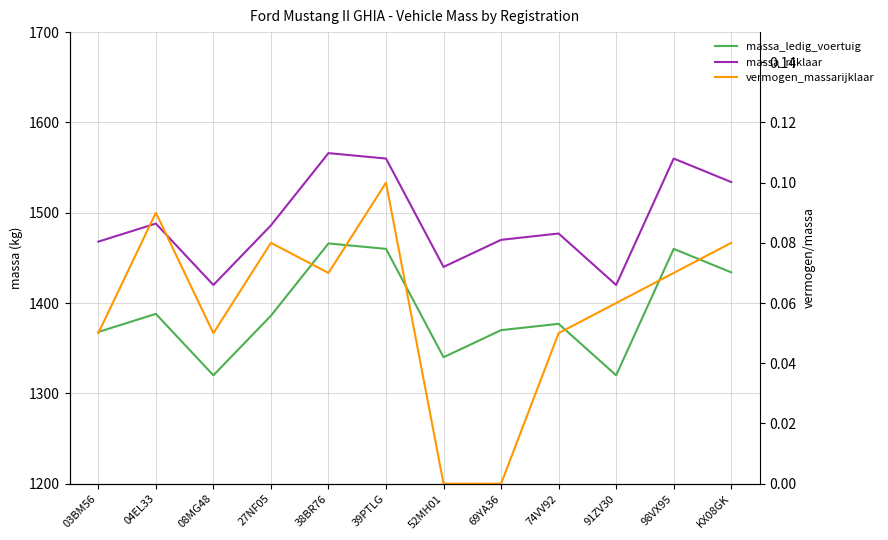

Is the value of massa_ledig_voertuig at 03BM56 greater than the value of massa_rijklaar at KX08GK?

No